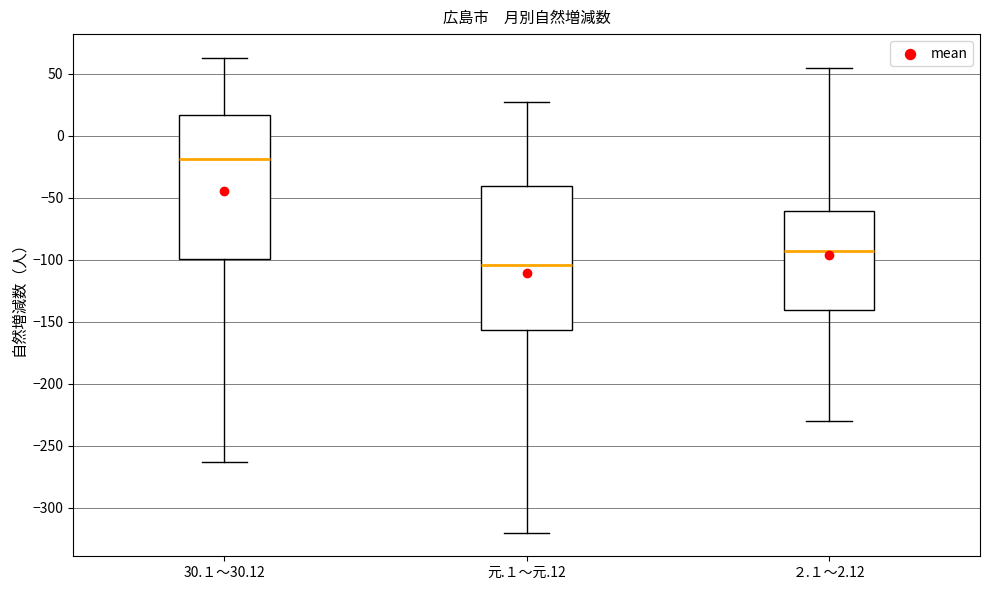

Where does the lower whisker of the box for 30.１～30.12 end on the y-axis? The values are not printed on the chart, so give them approximately, as read against the axis.

-265